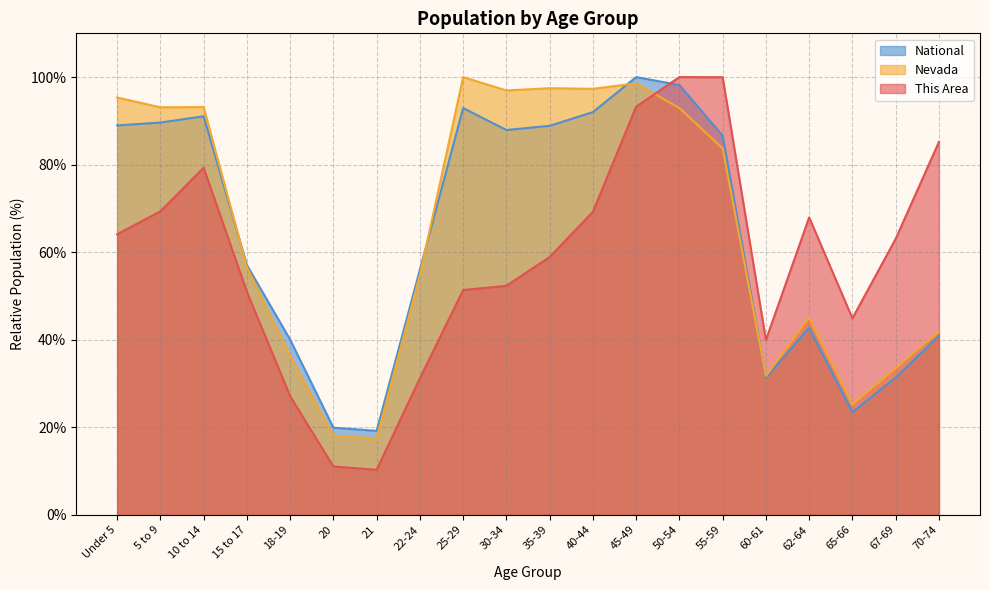

At which category does National reach its first local valley?

21